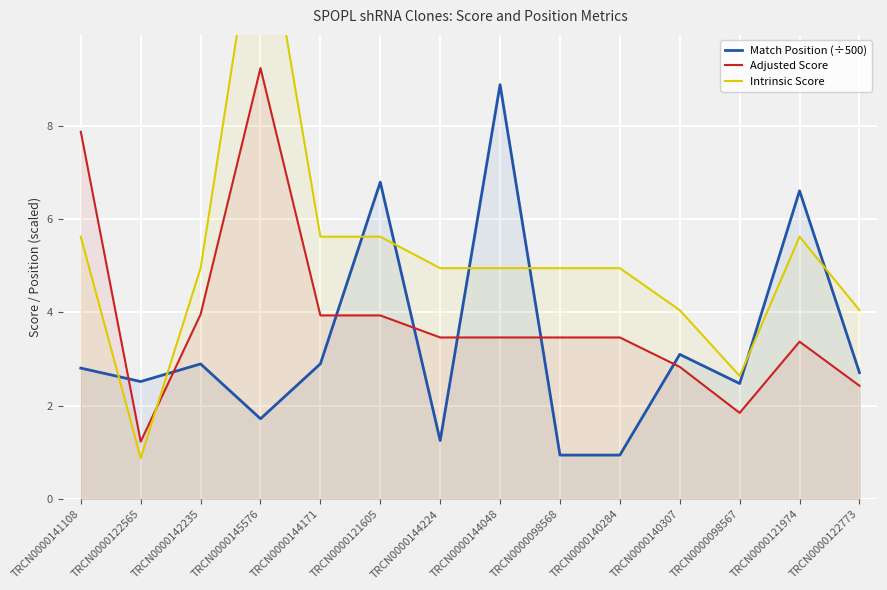

Is it true that Match Position (÷500) equals 4.0 at TRCN0000142235?

False